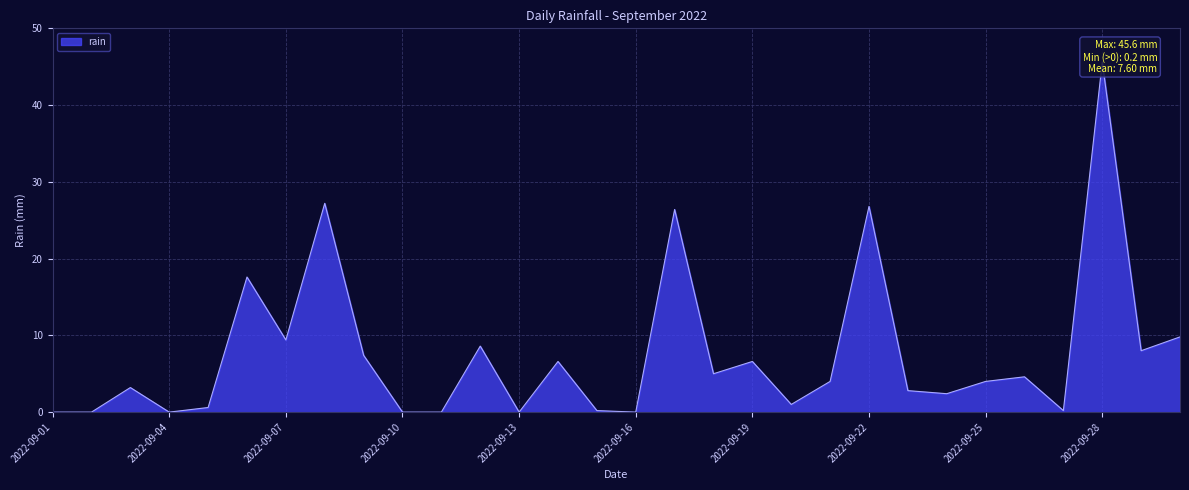

How many points are higher than both their immediate neighbors (excluding endpoints)?

10